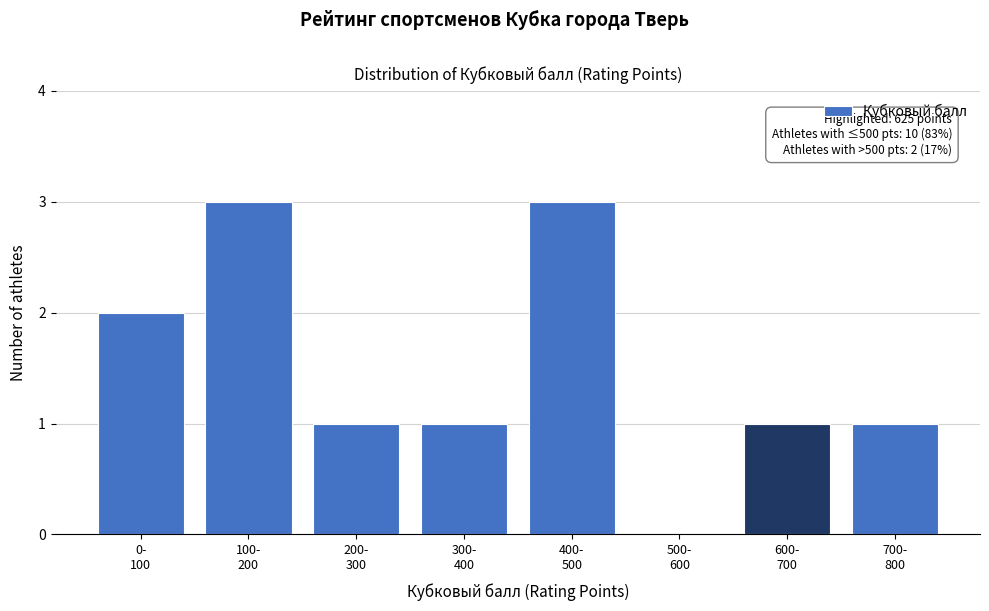

What is the greatest value displayed?

3